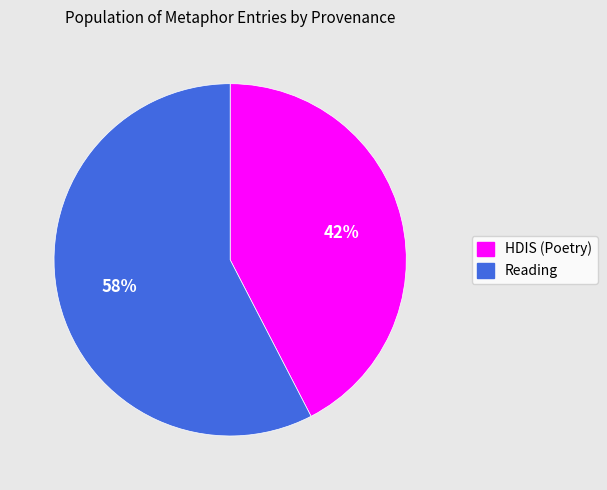

Which category has the smallest portion of the pie?

HDIS (Poetry)